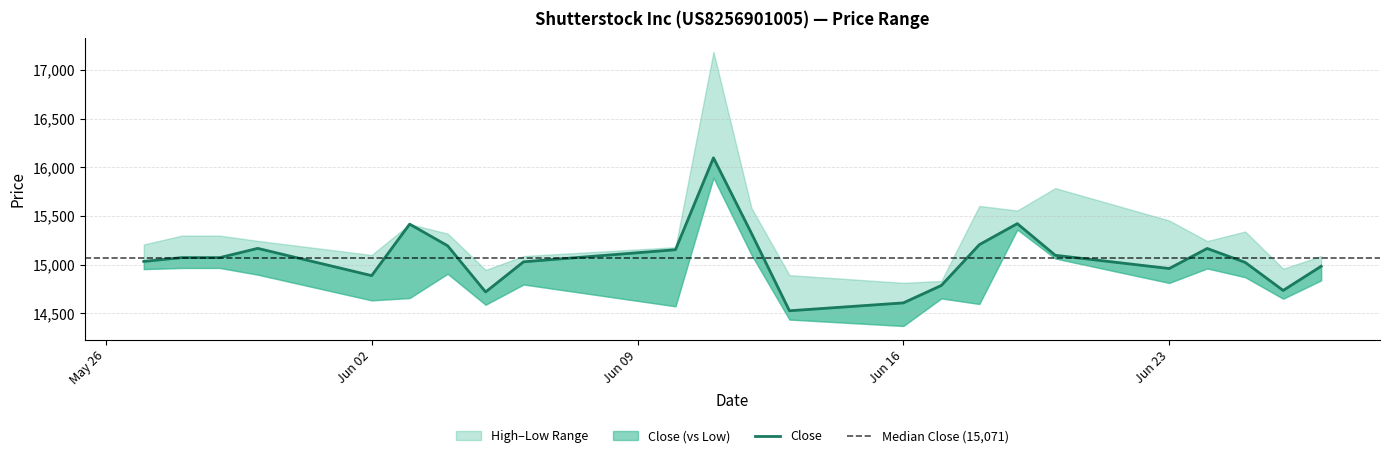

True or false: Low has more than 1 points higher than both neighbors.

True